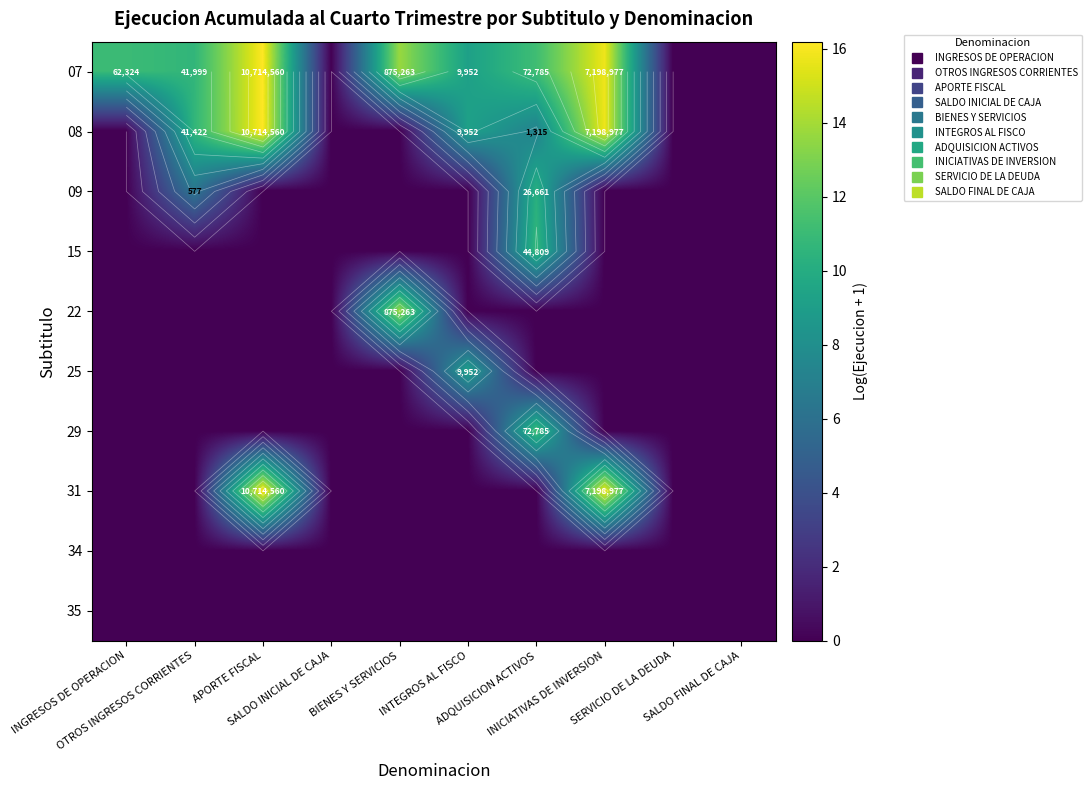

Between APORTE FISCAL and INTEGROS AL FISCO, which is larger?

APORTE FISCAL